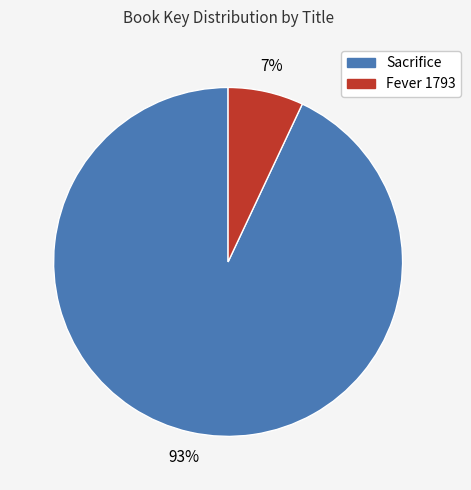

Is Fever 1793 the majority of the pie?

No